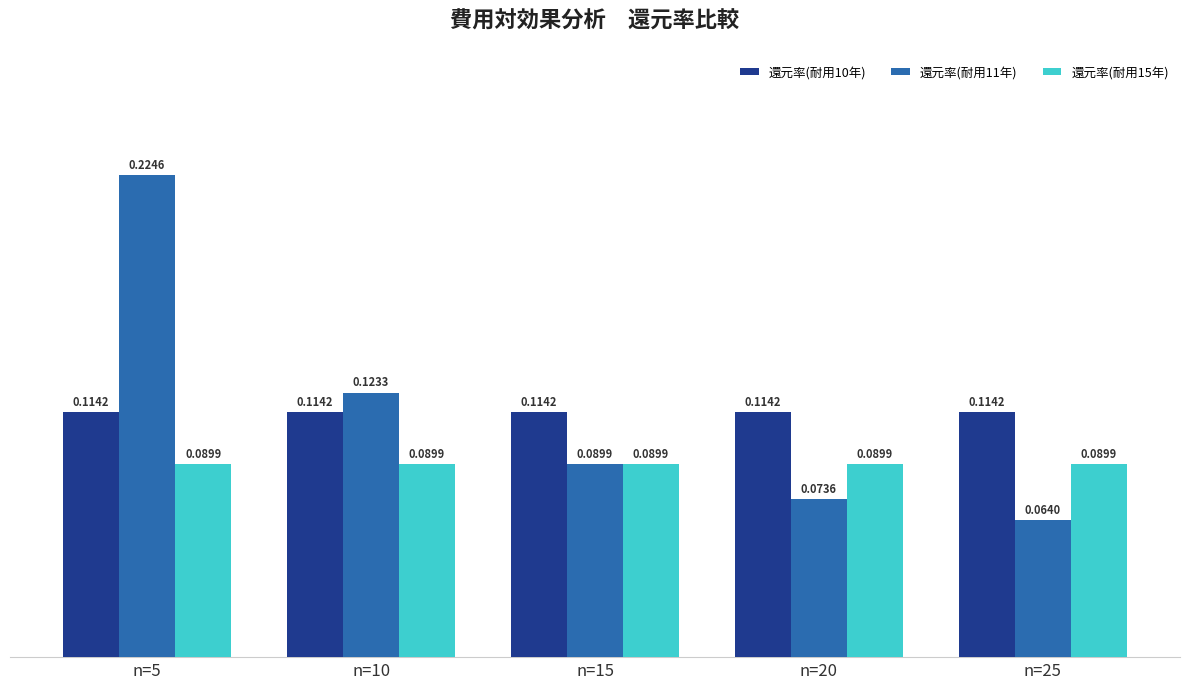

What are all the series names shown in the legend?

還元率(耐用10年), 還元率(耐用11年), 還元率(耐用15年)